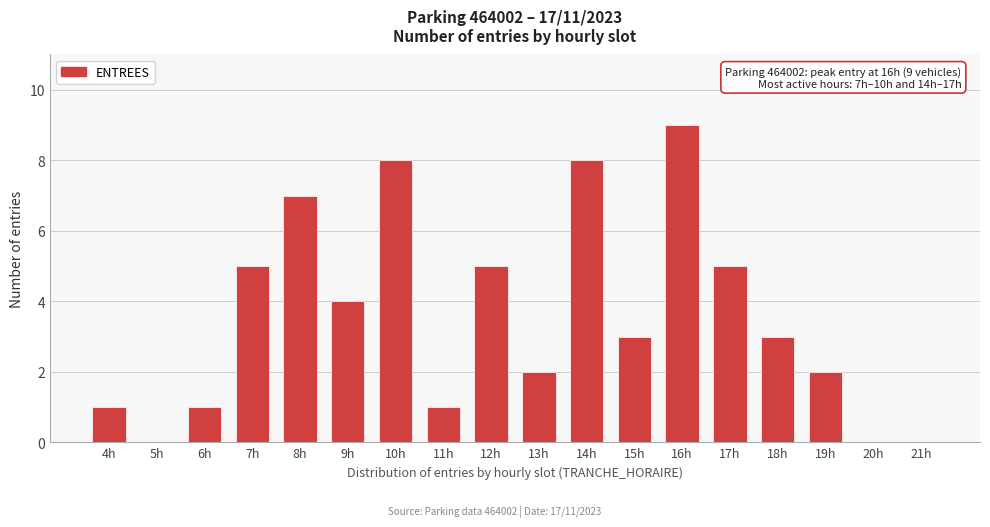

Reading left to right, what are all the values shown in this chart?

4h=1	5h=0	6h=1	7h=5	8h=7	9h=4	10h=8	11h=1	12h=5	13h=2	14h=8	15h=3	16h=9	17h=5	18h=3	19h=2	20h=0	21h=0